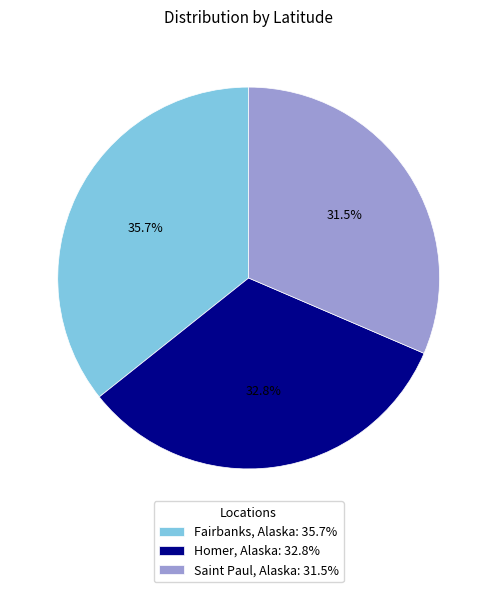

To the nearest percent, what is the difference between the largest and smallest slice percentages?

4%